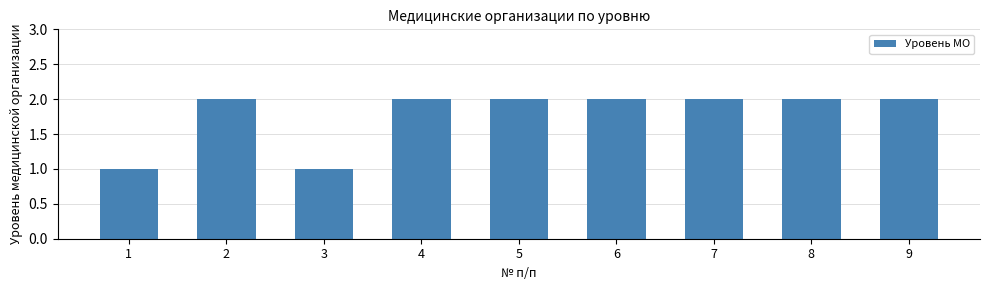

Approximately how many times larger is the value at 2 compared to 8?

1.0